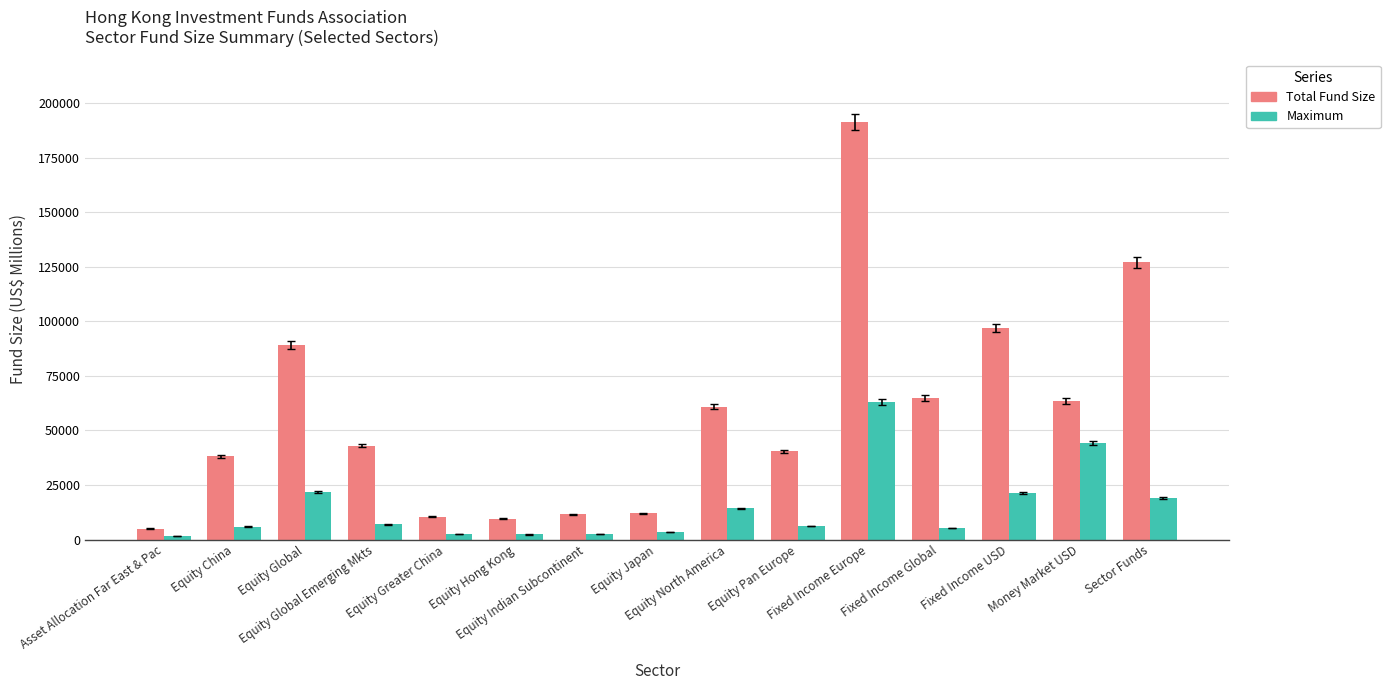

Rank the series by their average value, from highest to lowest.

Total Fund Size, Maximum